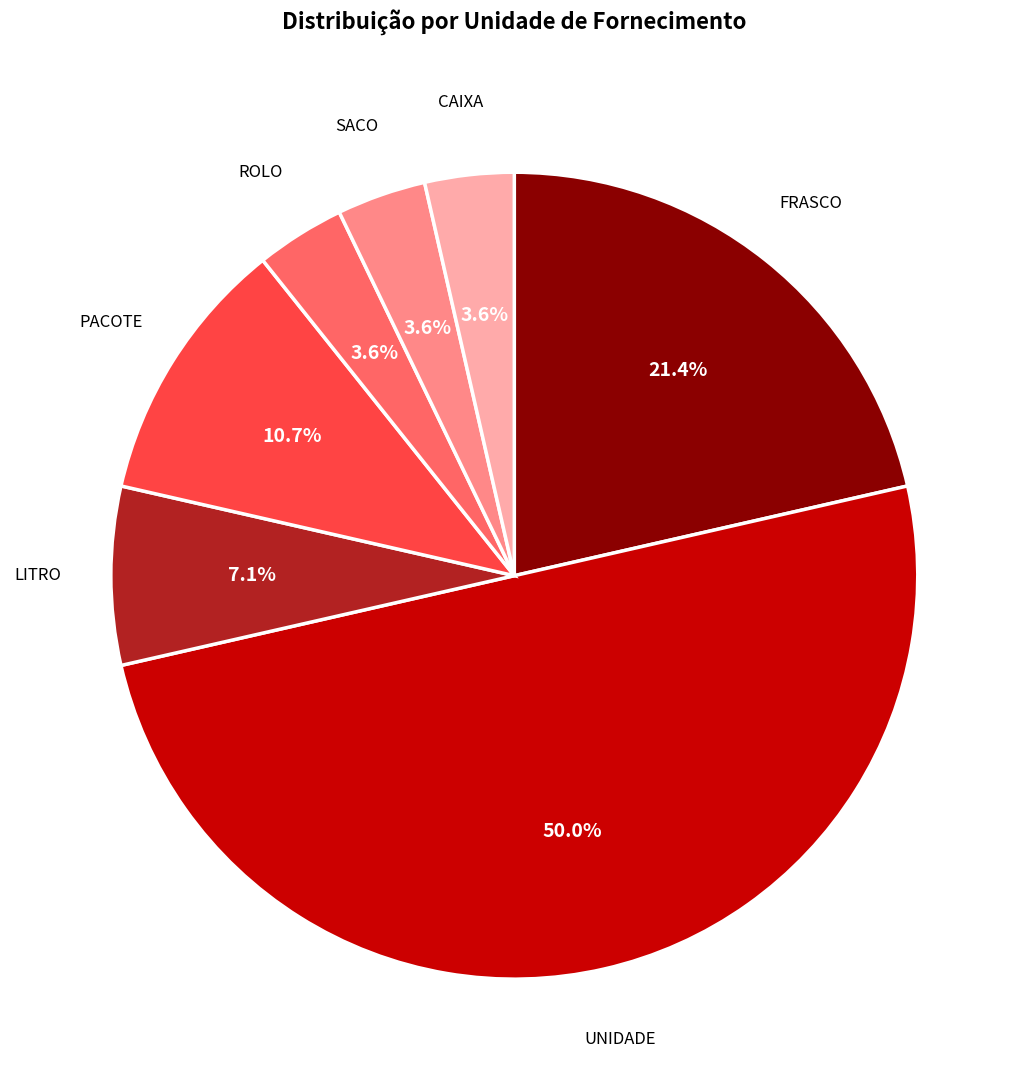

Which slice represents more than half of the pie?

UNIDADE